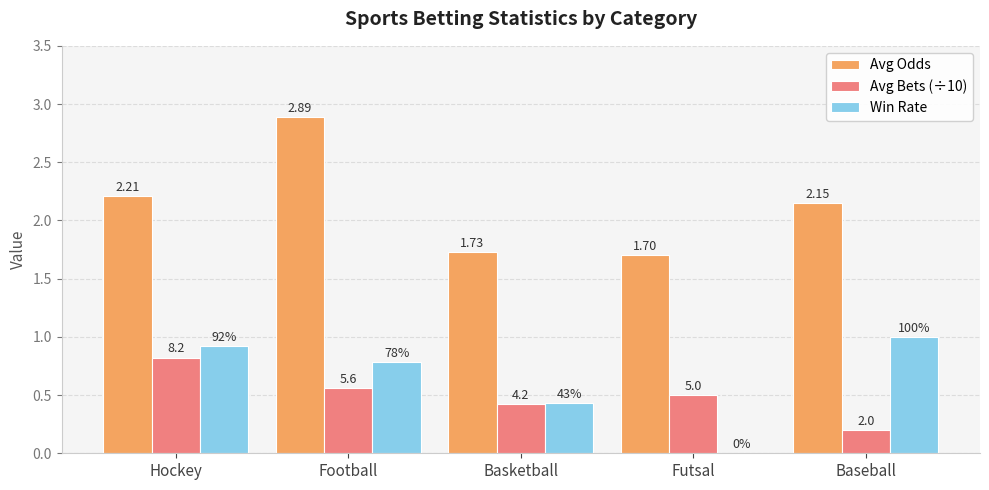

Does the chart contain stacked bars?

No